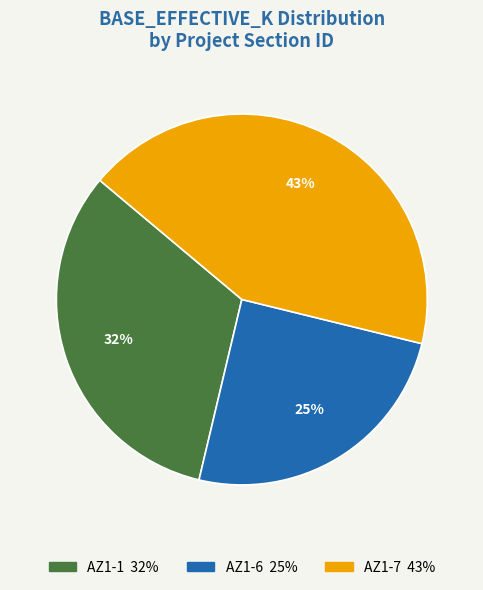

Does AZ1-7 account for over 50% of the chart?

No